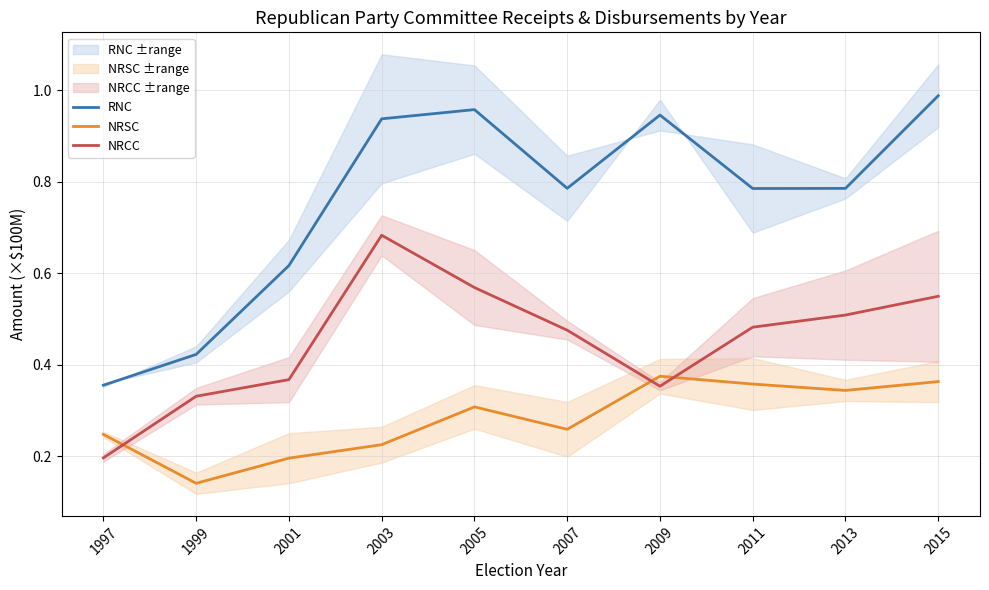

At which label does NRSC reach its minimum?

1999